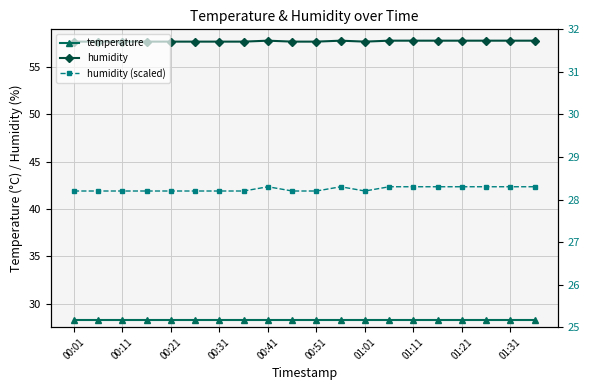

What is the lowest value of the temperature series?

28.3